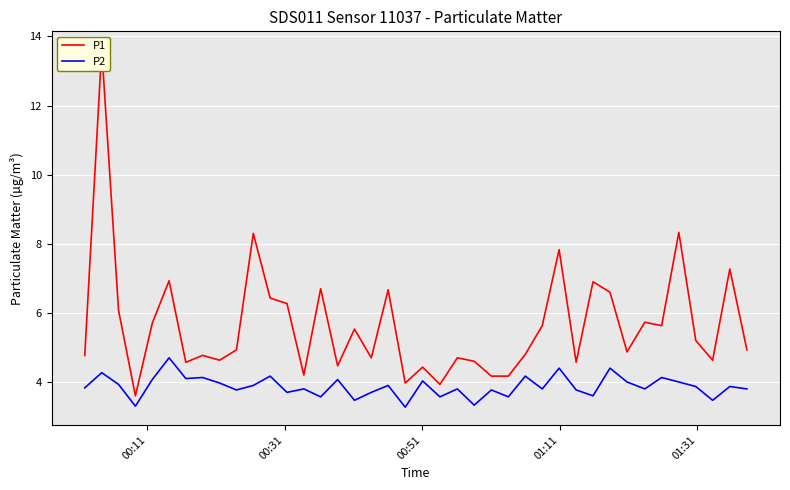

The P1 series shows 2.0 at 15. True or false?

False